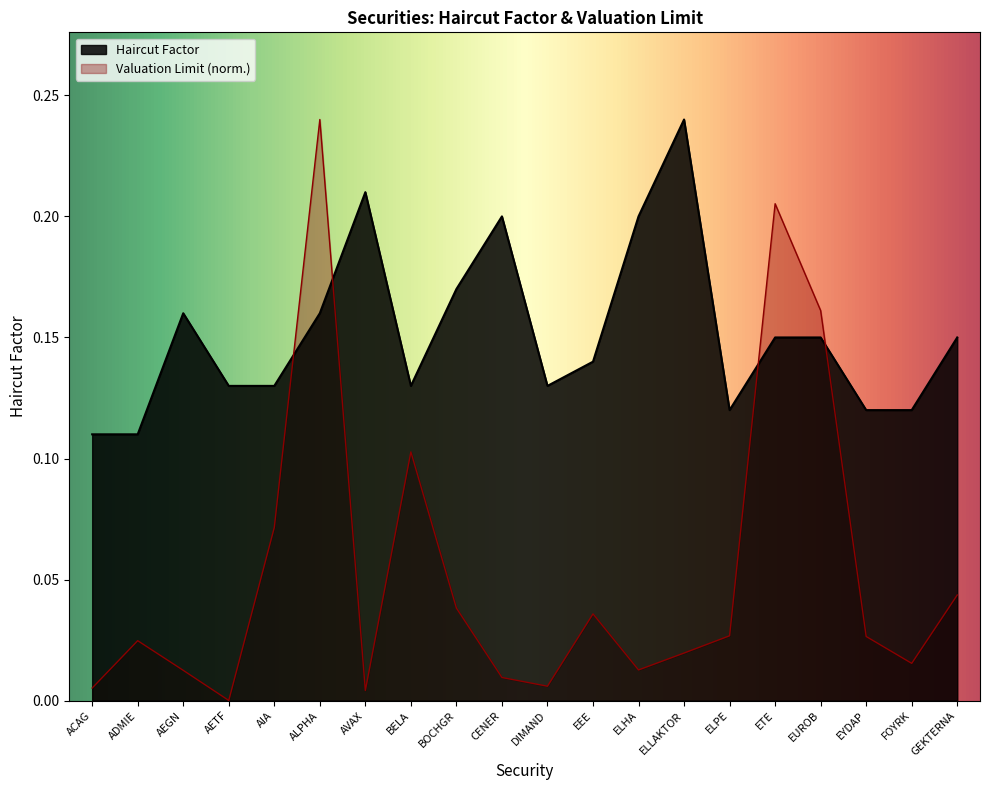

Is it true that the value at FOYRK is 0.1?

False